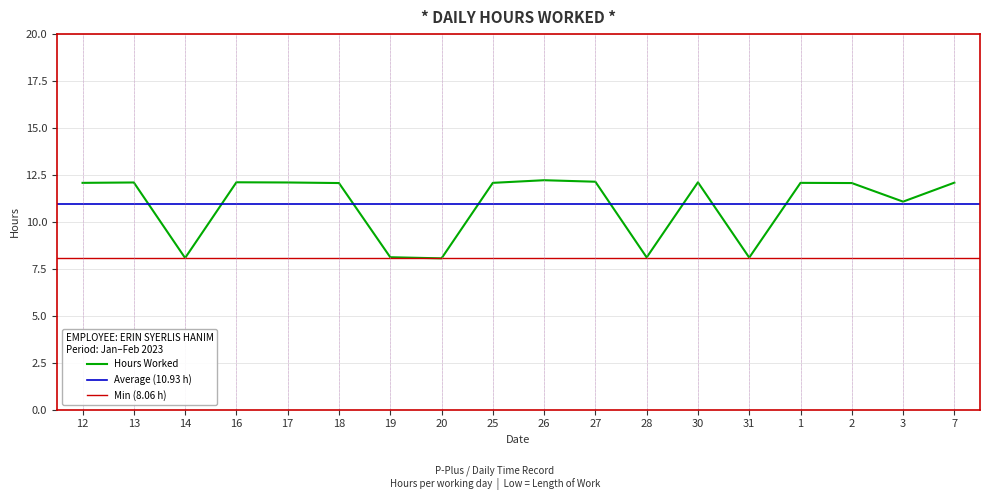

What is the minimum value shown in the chart?

8.1